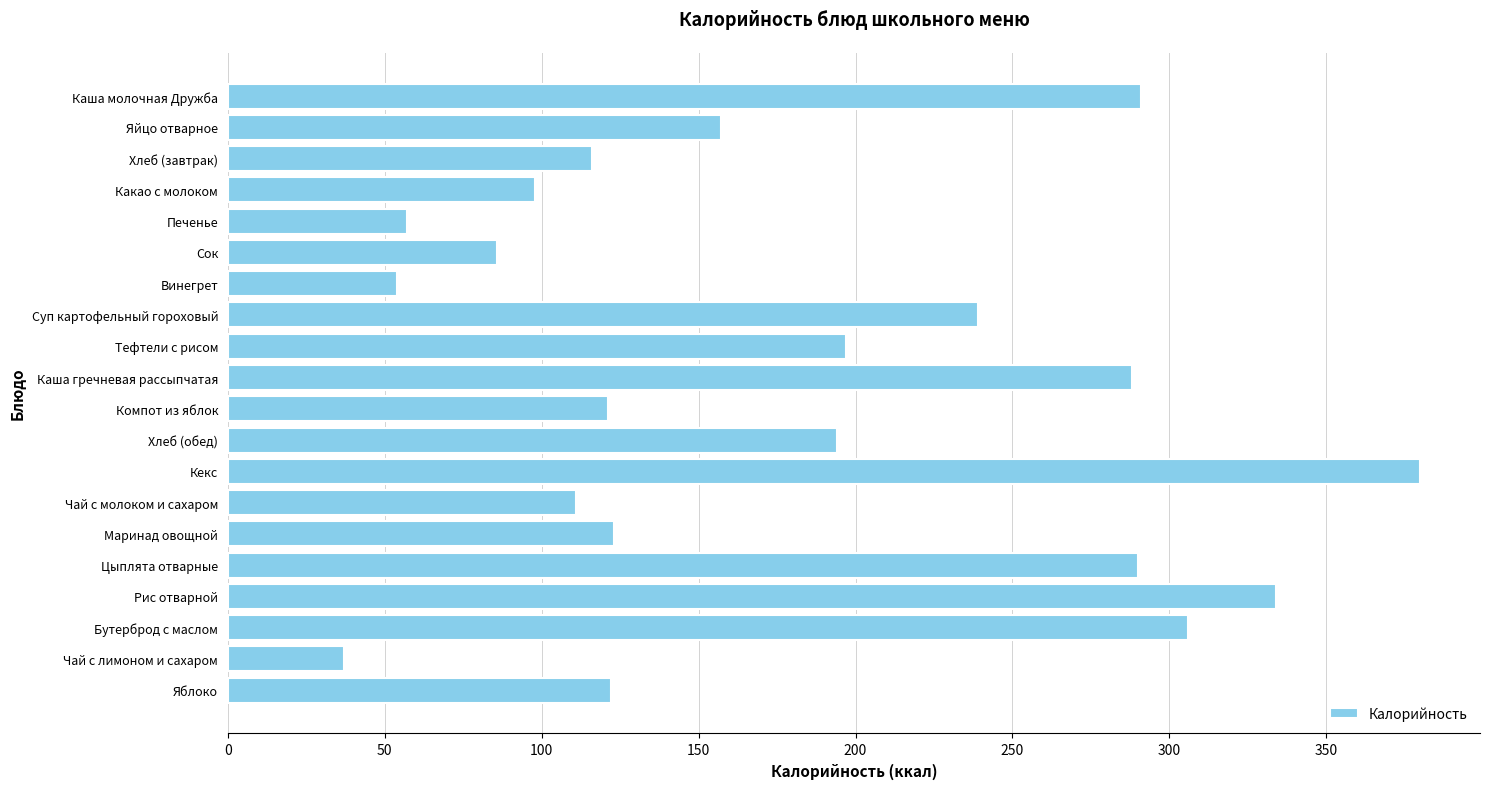

What is the smallest value displayed?

37.0